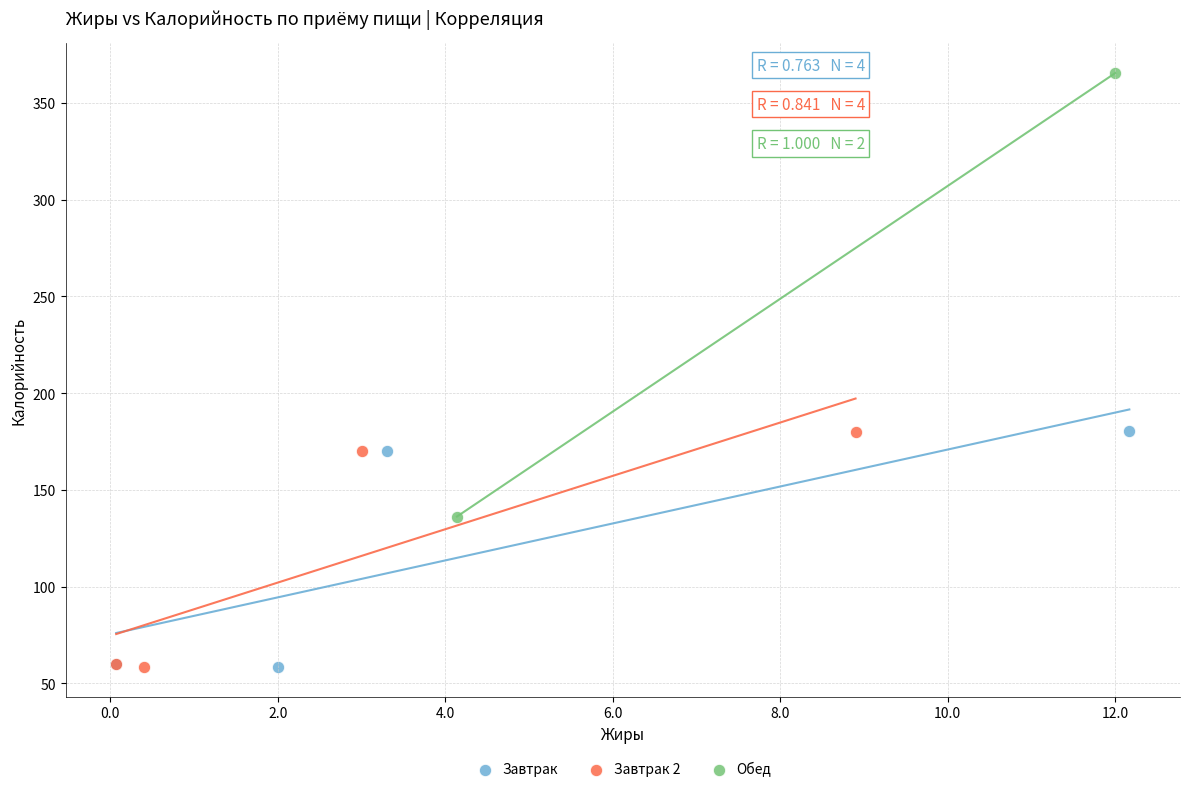

What are all the series names shown in the legend?

Завтрак, Завтрак 2, Обед